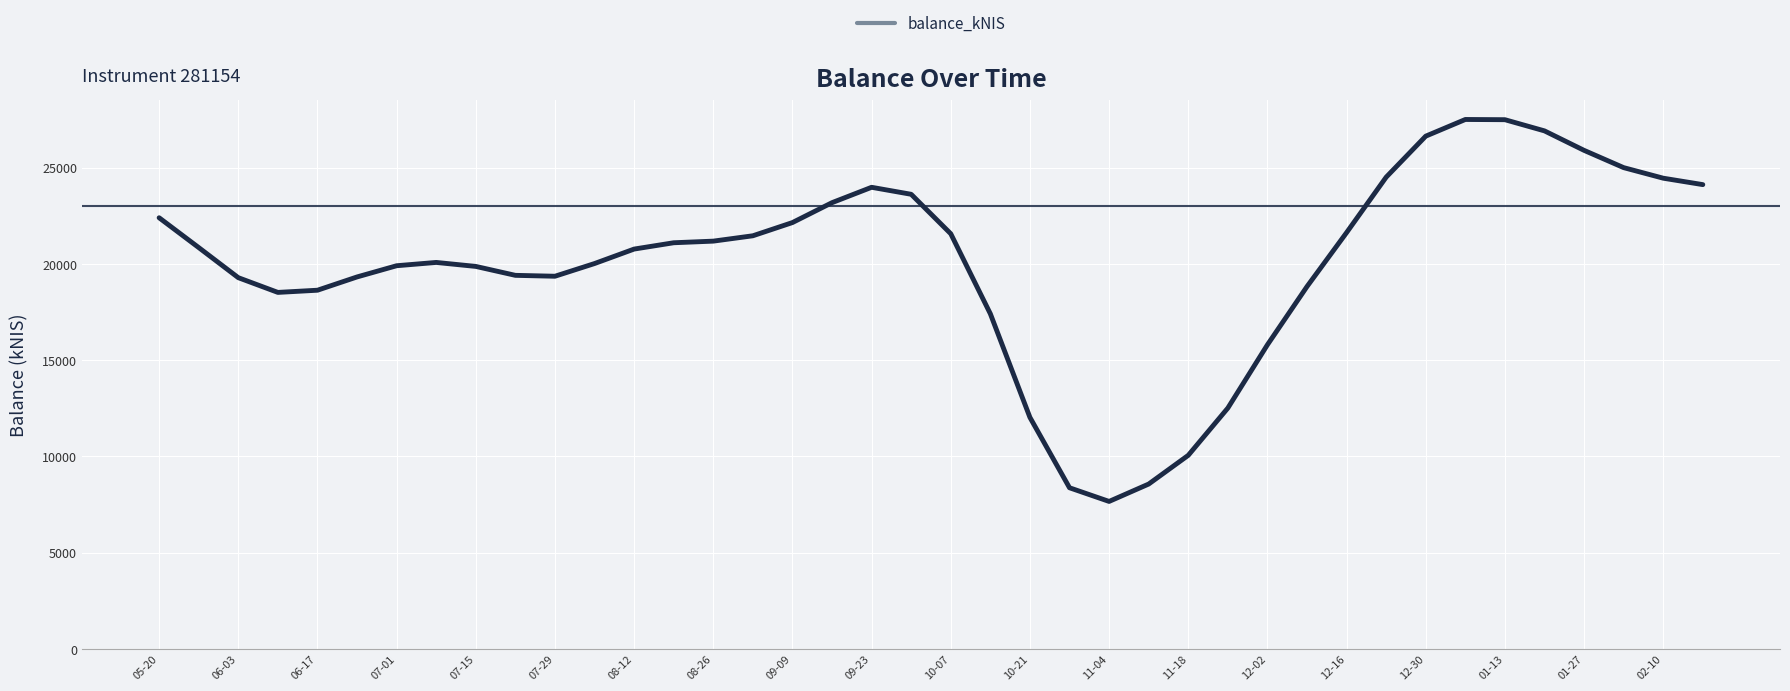

What is the maximum value shown in the chart?

27506.7